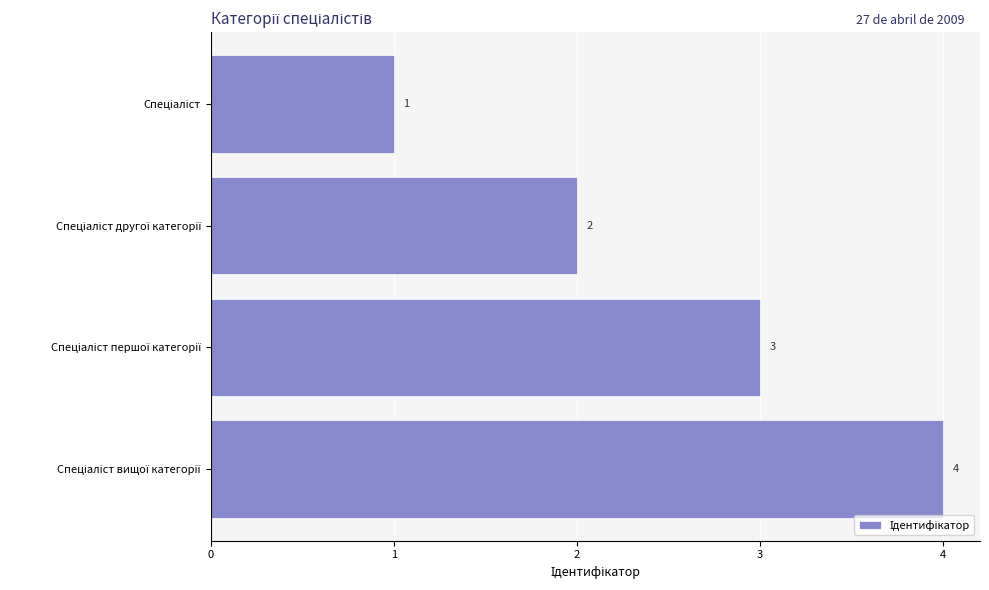

Count the values in the range 2 to 4.

3